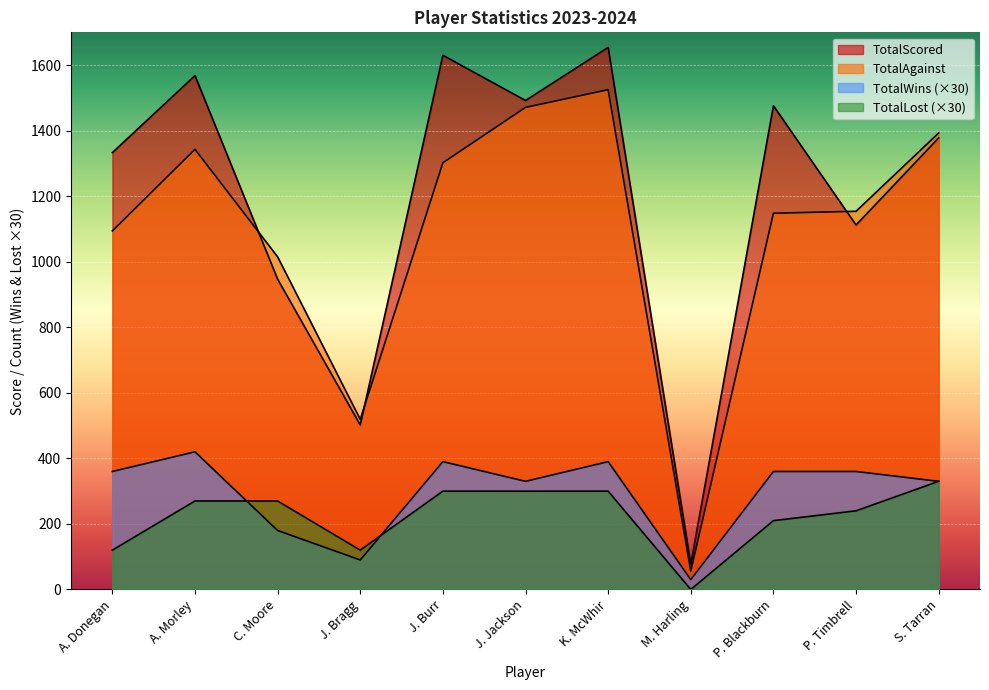

What is the difference between the TotalScored values at P. Timbrell and A. Morley?

456